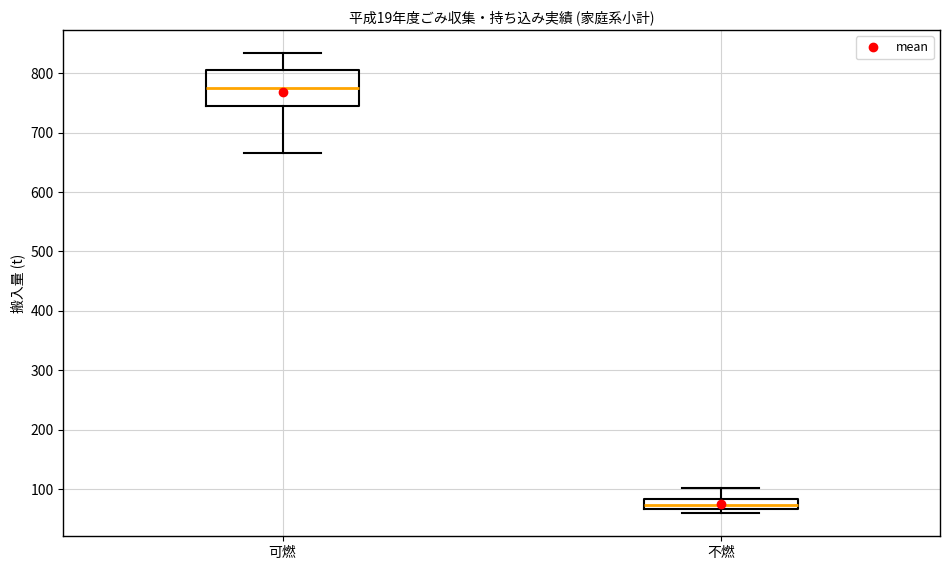

Reading left to right, transcribe this box plot: for each box, give where its median line is, the range the box spans, and where its two whiskers end, as read against the y-axis. The values are not printed on the chart, so give them approximately, as read against the axis.

可燃: median 780, box 750 to 810, whiskers 670 to 830
不燃: median 70 (inside the box), box 70 to 80, whiskers 60 to 100